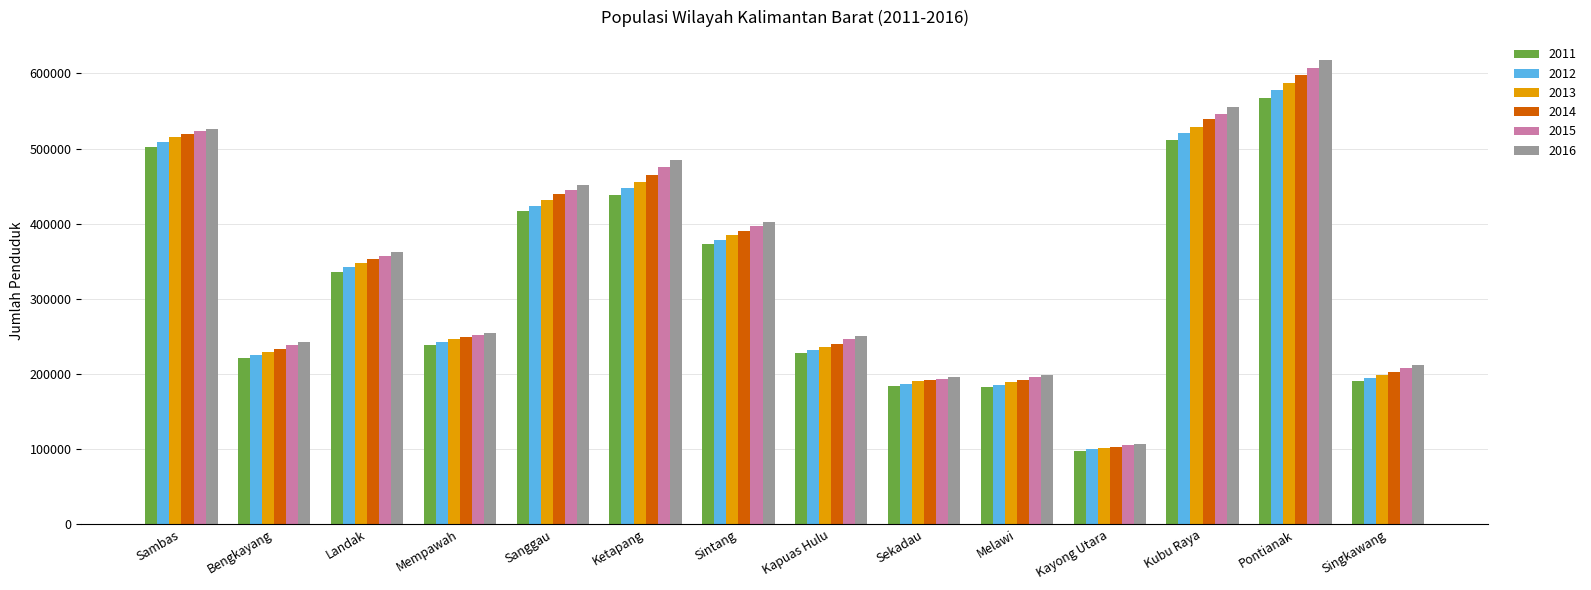

Is it true that 2013 equals 129754 at Singkawang?

False